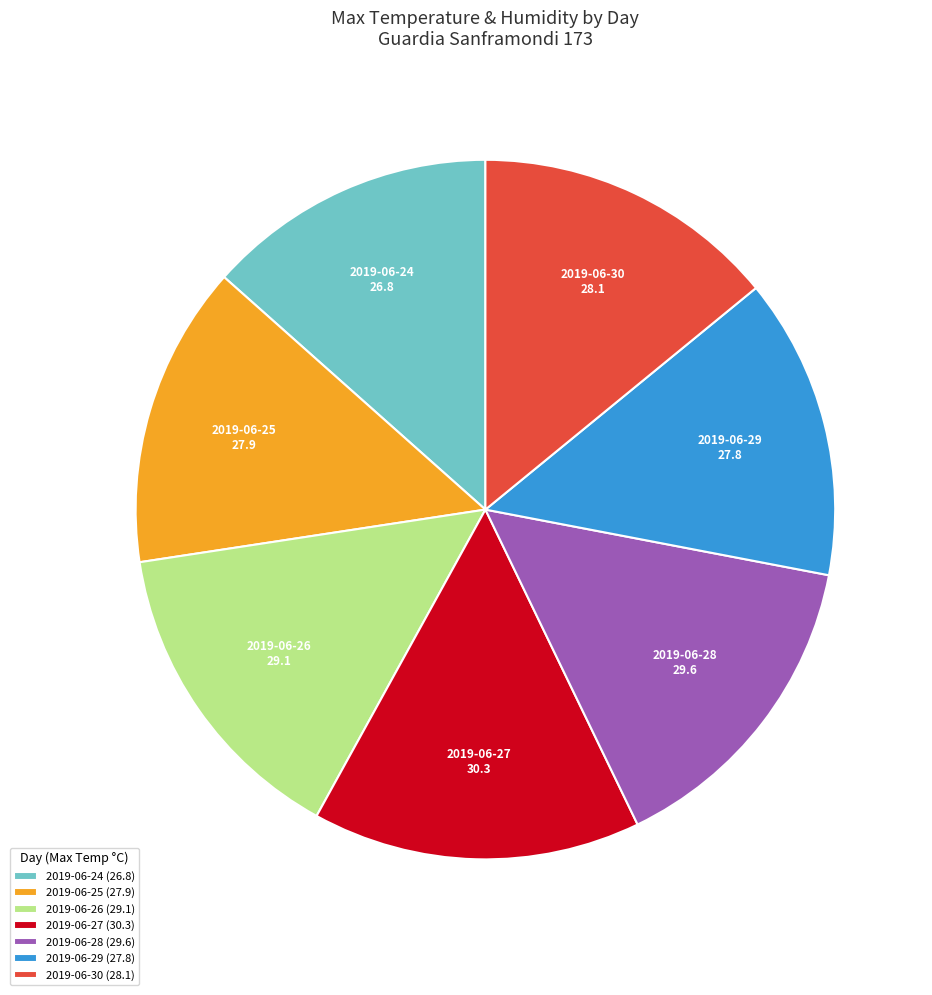

The 2019-06-25 slice represents 14% of the pie. True or false?

True